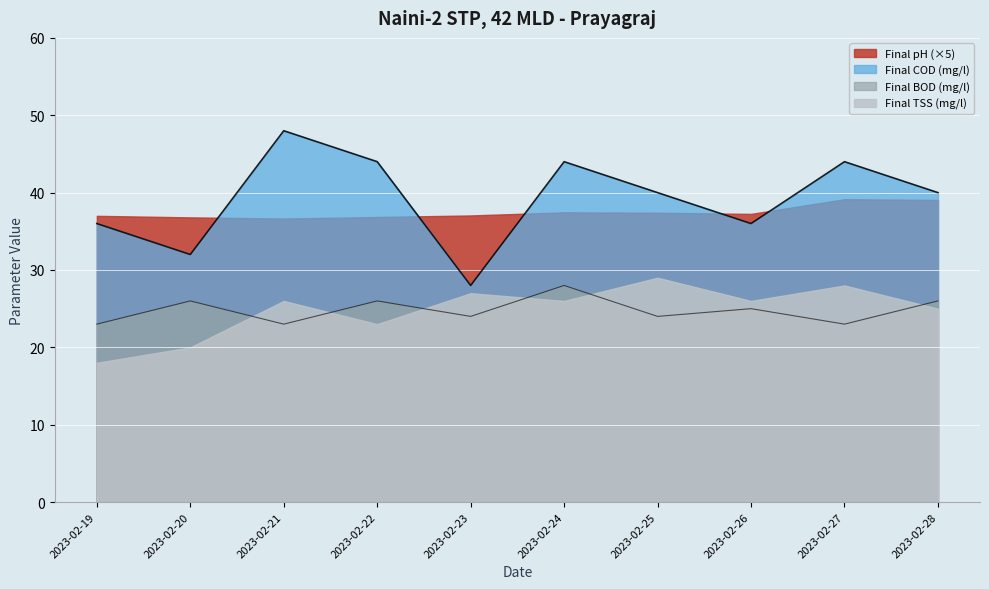

What is the difference between the highest and lowest values at 2023-02-24?

18.0